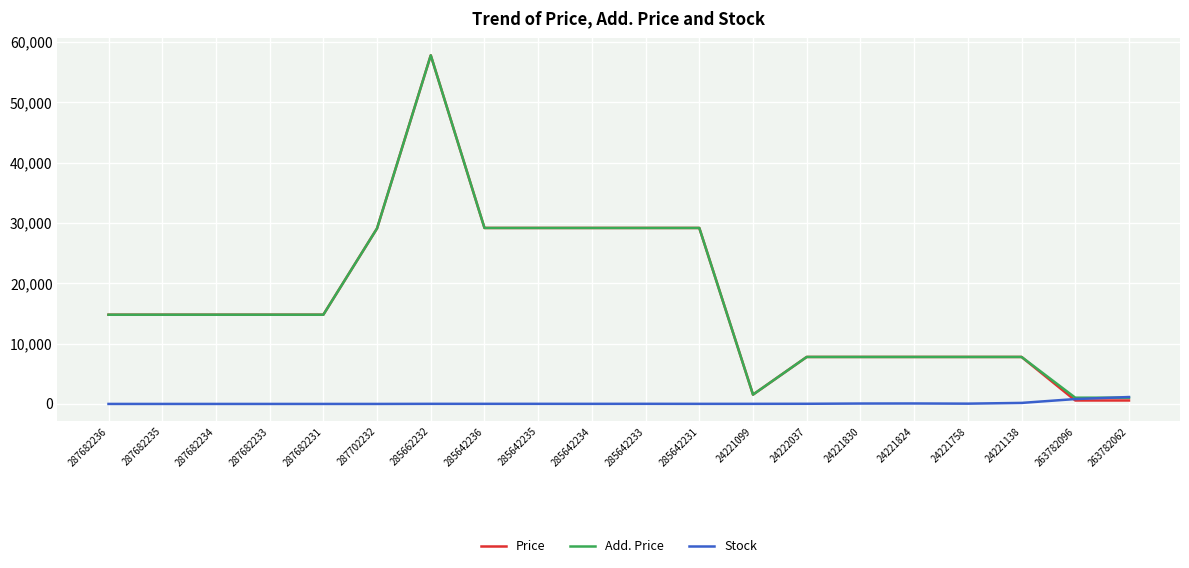

How many intersections are there between Add. Price and Stock?

1